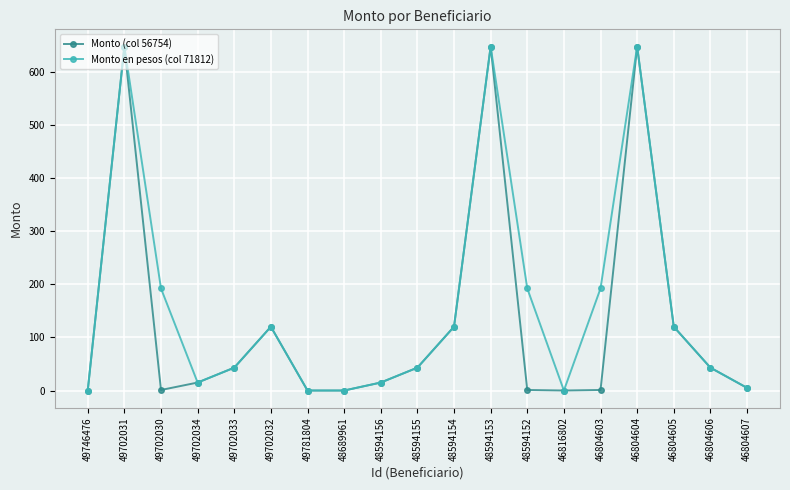

Is it true that Monto (col 56754) equals 43 at 49702033?

True